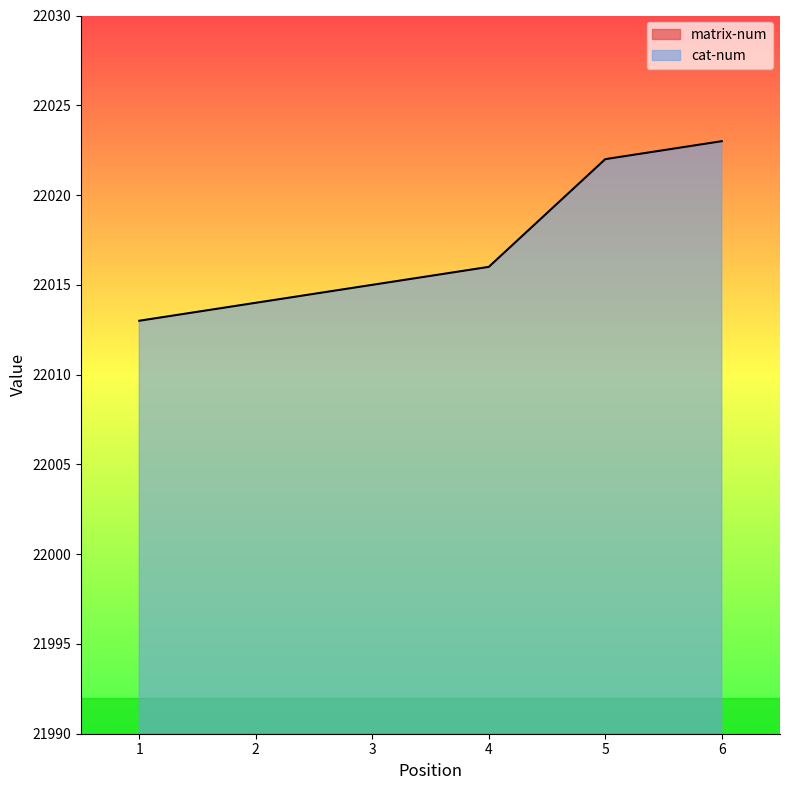

How many series are shown in this chart?

2